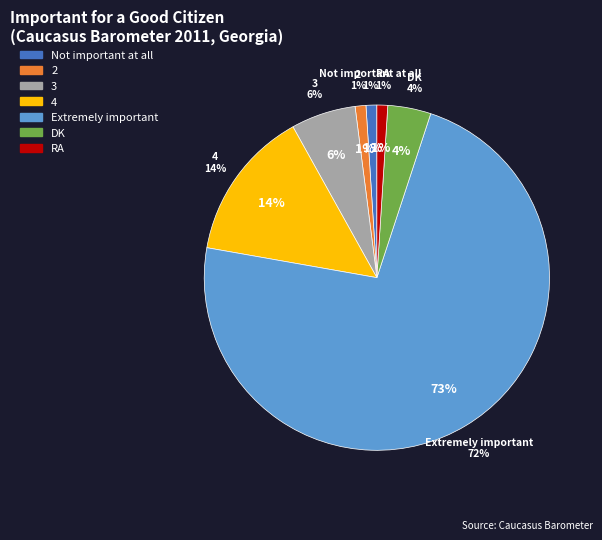

To the nearest percent, what is the difference between the largest and smallest slice percentages?

72%